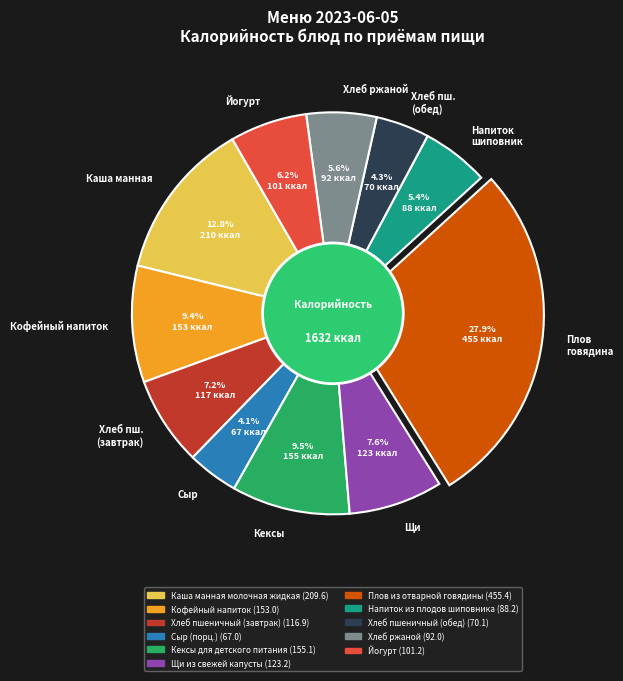

What is the largest slice in the pie chart?

Плов говядина